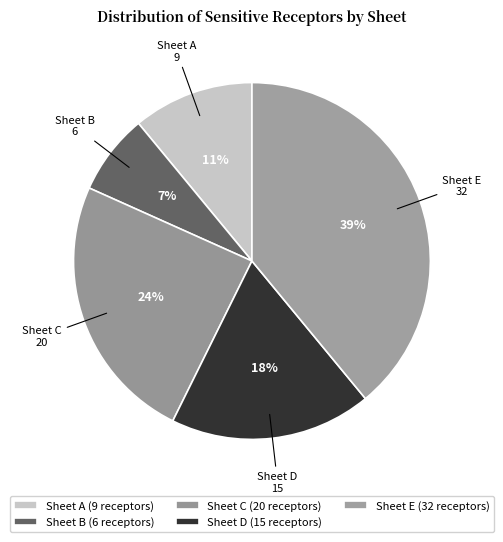

Do Sheet D and Sheet B together represent more than half of the pie?

No